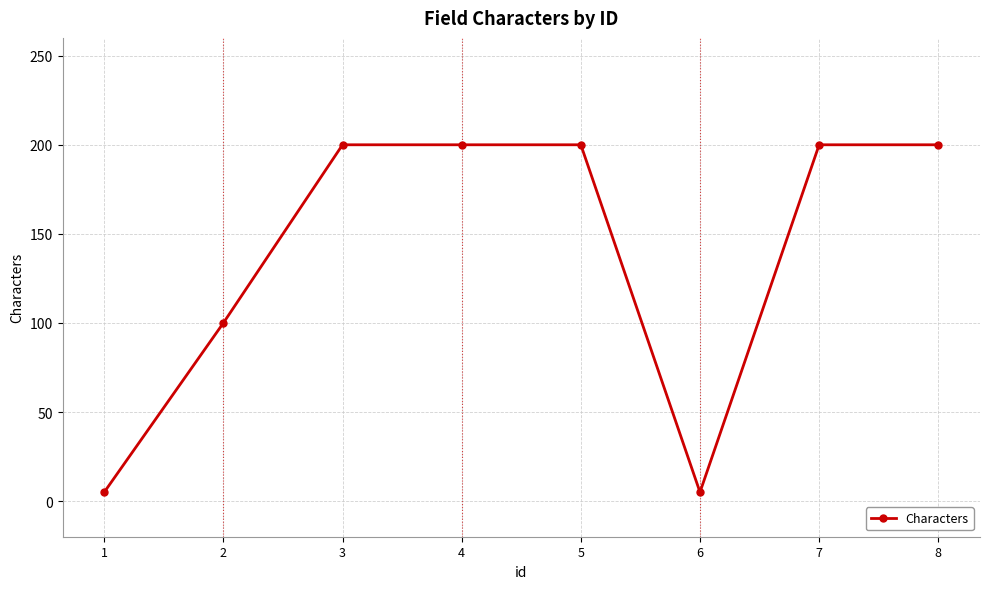

What is the greatest value displayed?

200